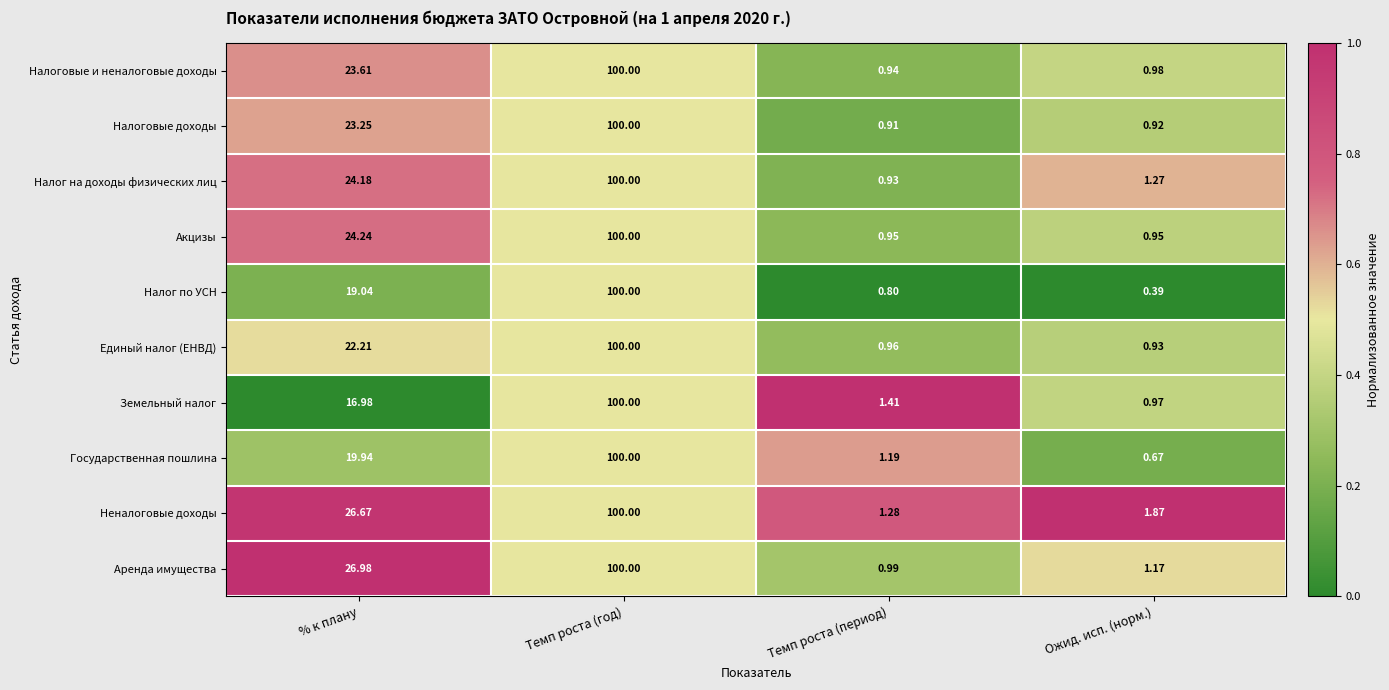

At Ожид. исп. (норм.), list the series in order from smallest to largest.

Налог по УСН, Государственная пошлина, Налоговые доходы, Единый налог (ЕНВД), Акцизы, Земельный налог, Налоговые и неналоговые доходы, Аренда имущества, Налог на доходы физических лиц, Неналоговые доходы